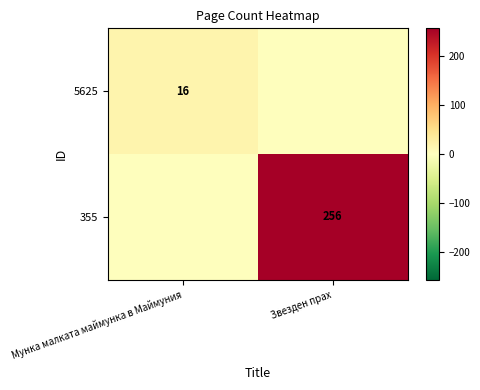

The 355 series shows 445 at Звезден прах. True or false?

False